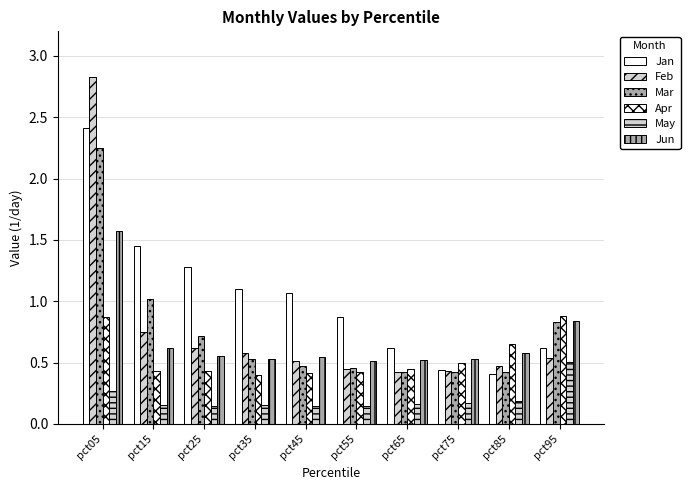

Reading left to right, what are all the values shown in this chart?

Jan: pct05=2.4	pct15=1.5	pct25=1.3	pct35=1.1	pct45=1.1	pct55=0.9	pct65=0.6	pct75=0.4	pct85=0.4	pct95=0.6
Feb: pct05=2.8	pct15=0.8	pct25=0.6	pct35=0.6	pct45=0.5	pct55=0.5	pct65=0.4	pct75=0.4	pct85=0.5	pct95=0.5
Mar: pct05=2.2	pct15=1.0	pct25=0.7	pct35=0.5	pct45=0.5	pct55=0.5	pct65=0.4	pct75=0.4	pct85=0.4	pct95=0.8
Apr: pct05=0.9	pct15=0.4	pct25=0.4	pct35=0.4	pct45=0.4	pct55=0.4	pct65=0.4	pct75=0.5	pct85=0.7	pct95=0.9
May: pct05=0.3	pct15=0.2	pct25=0.2	pct35=0.2	pct45=0.1	pct55=0.1	pct65=0.2	pct75=0.2	pct85=0.2	pct95=0.5
Jun: pct05=1.6	pct15=0.6	pct25=0.6	pct35=0.5	pct45=0.5	pct55=0.5	pct65=0.5	pct75=0.5	pct85=0.6	pct95=0.8